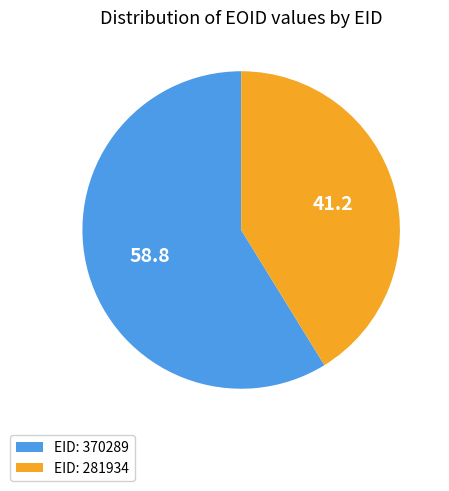

Which category accounts for the majority?

EID: 370289